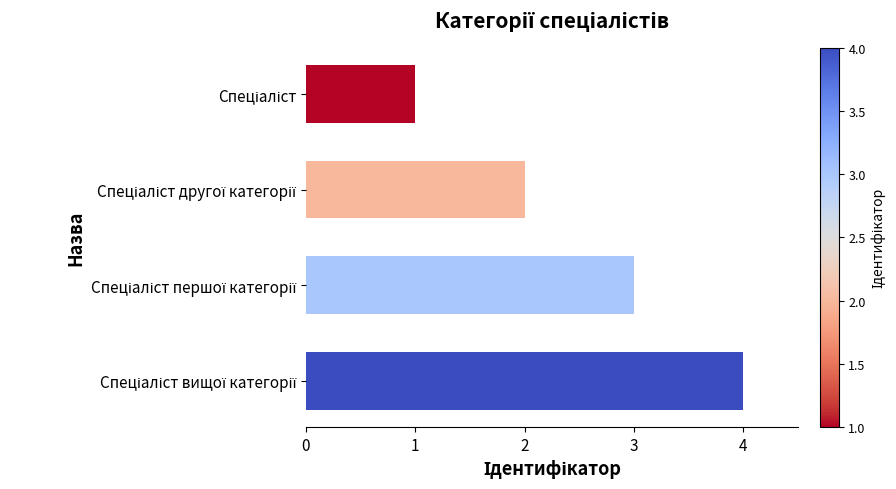

What is the greatest value displayed?

4